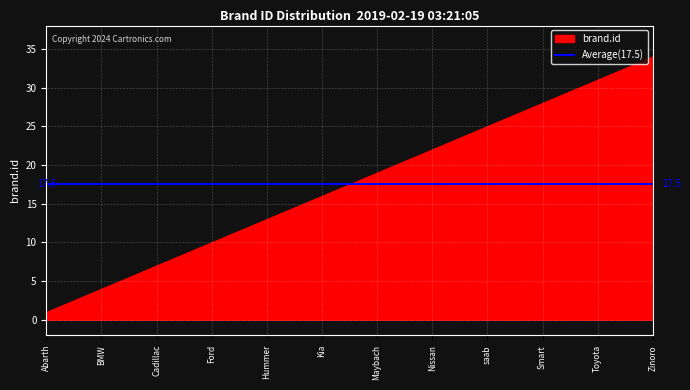

Which category has the lowest value across all series?

Abarth